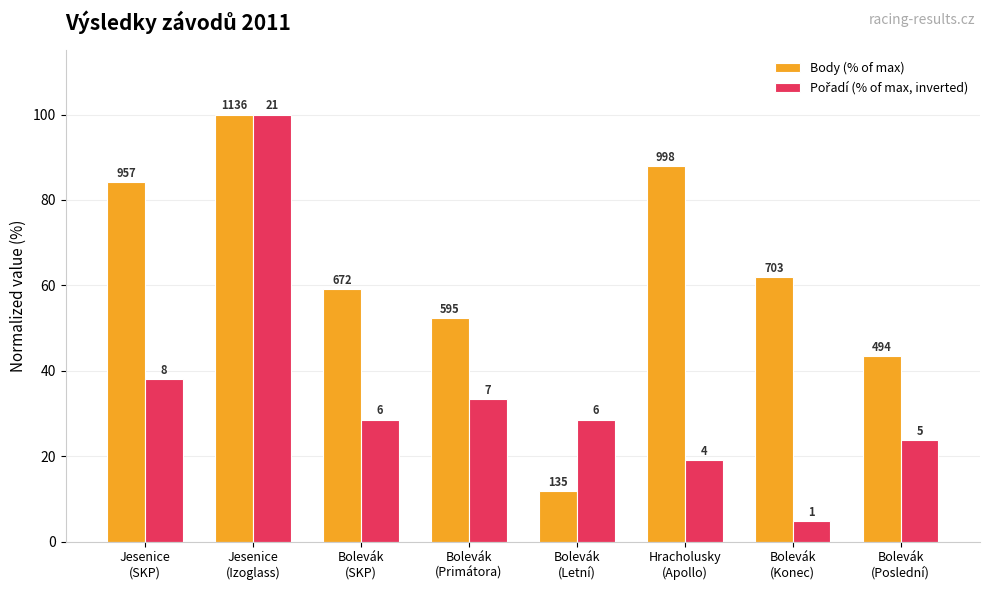

Which series has the widest spread of values?

Pořadí (% of max, inverted)